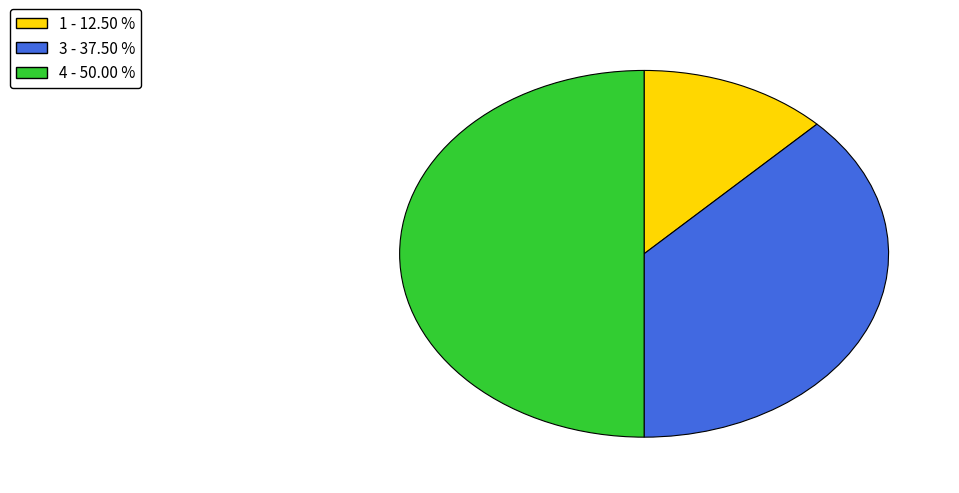

How many slices are in this pie chart?

3